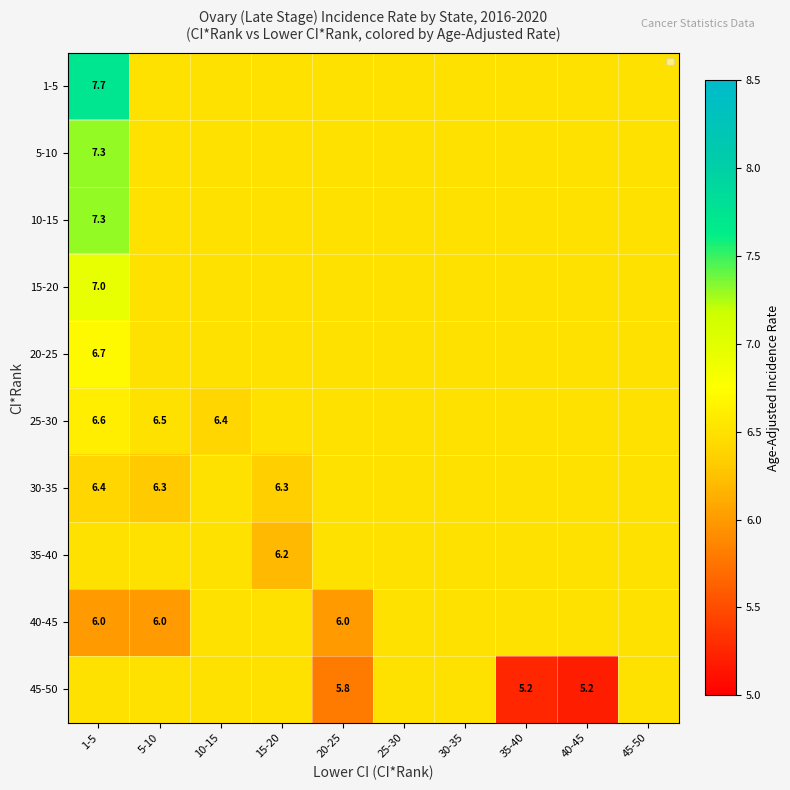

Between 35-40 and 45-50, which is larger?

35-40